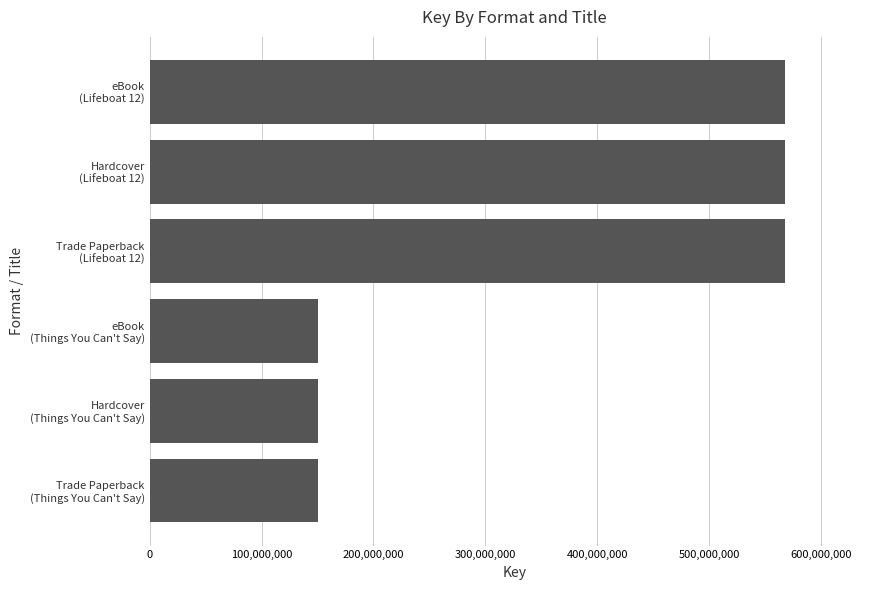

What is the sum of all values?

2153962431